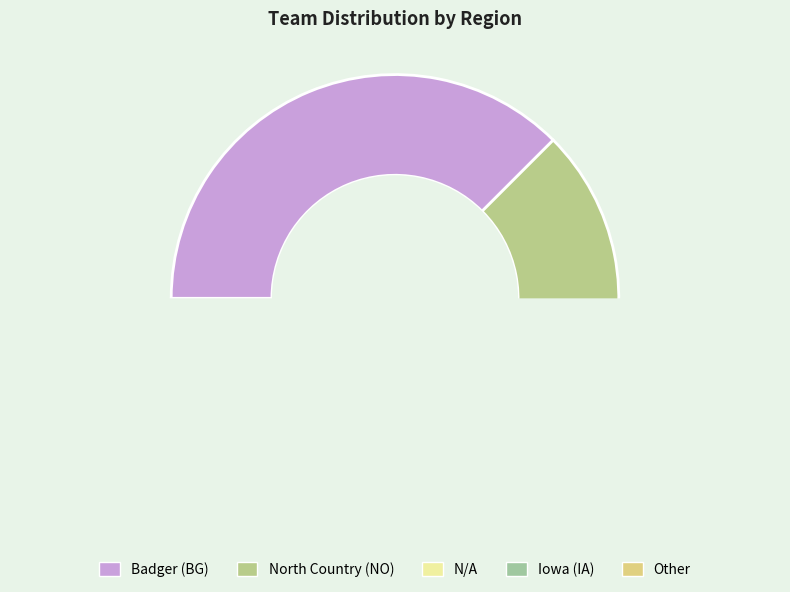

Which has a higher value, Iowa (IA) or Badger (BG)?

Badger (BG)